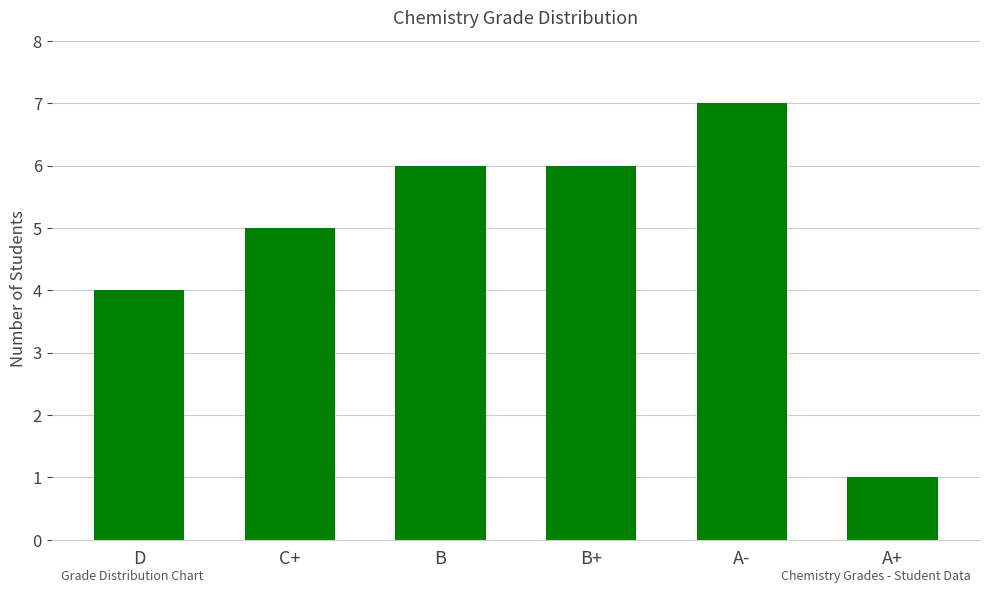

What is the change in value from C+ to A-?

+2